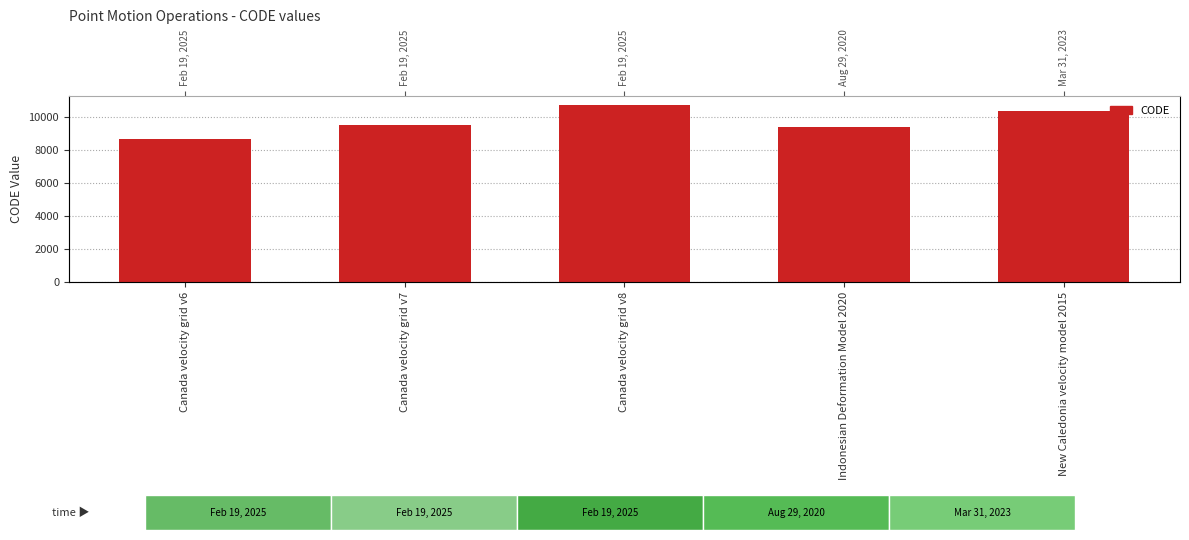

List the labels in order of value, largest first.

Canada velocity grid v8, New Caledonia velocity model 2015, Canada velocity grid v7, Indonesian Deformation Model 2020, Canada velocity grid v6